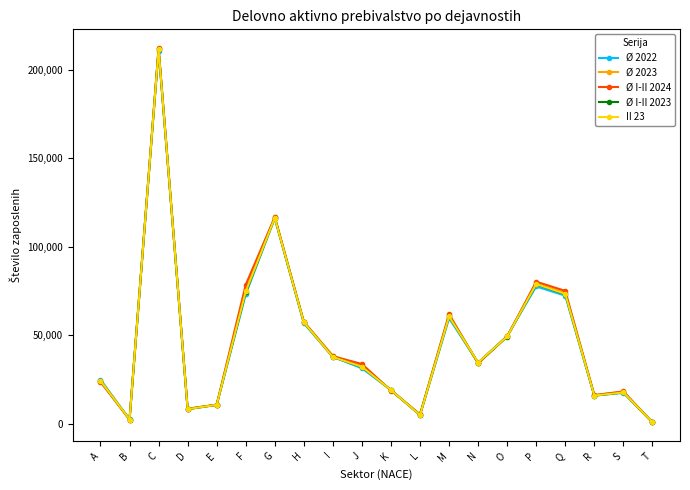

What is the minimum value for Ø 2022?

731.6